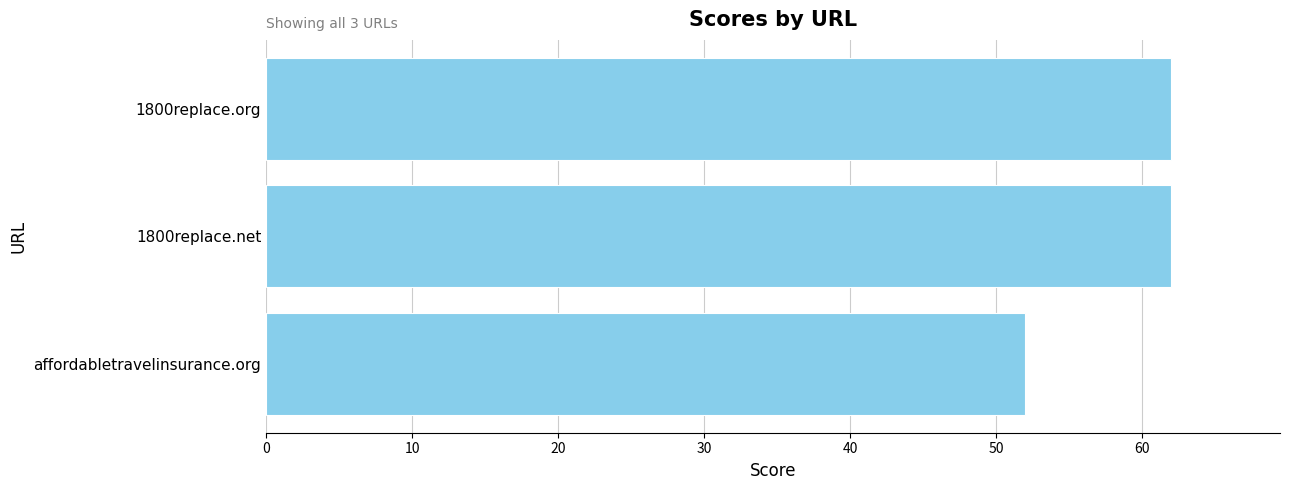

What is the maximum value shown in the chart?

62